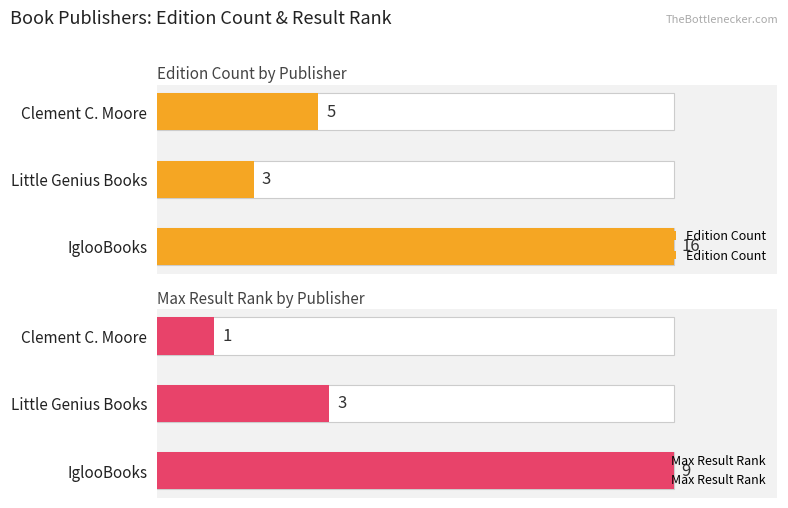

True or false: Max Result Rank has a value of 11.5 at Little Genius Books.

False